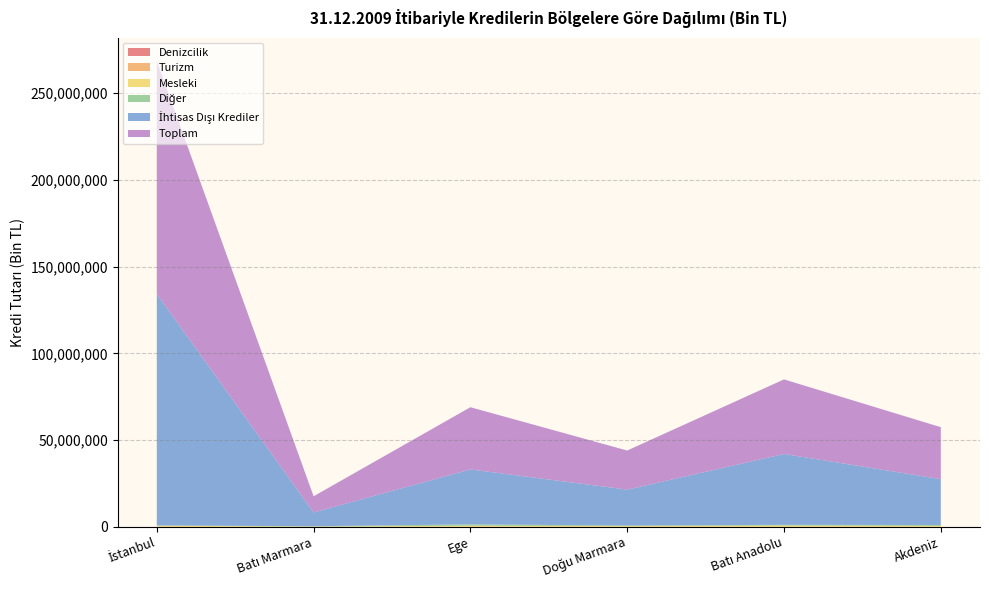

Reading left to right, what are all the values shown in this chart?

İhtisas Dışı Krediler: İstanbul=133358296	Batı Marmara=7936267	Ege=31678851	Doğu Marmara=20680603	Batı Anadolu=40845228	Akdeniz=26432118
Toplam: İstanbul=134253895	Batı Marmara=9310050	Ege=35843023	Doğu Marmara=22518238	Batı Anadolu=42962887	Akdeniz=29923952
Diğer: İstanbul=158945	Batı Marmara=206332	Ege=764758	Doğu Marmara=325013	Batı Anadolu=416440	Akdeniz=556115
Mesleki: İstanbul=653905	Batı Marmara=163490	Ege=588242	Doğu Marmara=448878	Batı Anadolu=735799	Akdeniz=478238
Turizm: İstanbul=7158	Batı Marmara=27	Ege=59434	Doğu Marmara=1325	Batı Anadolu=481	Akdeniz=37086
Denizcilik: İstanbul=4493	Batı Marmara=0	Ege=1612	Doğu Marmara=0	Batı Anadolu=0	Akdeniz=0